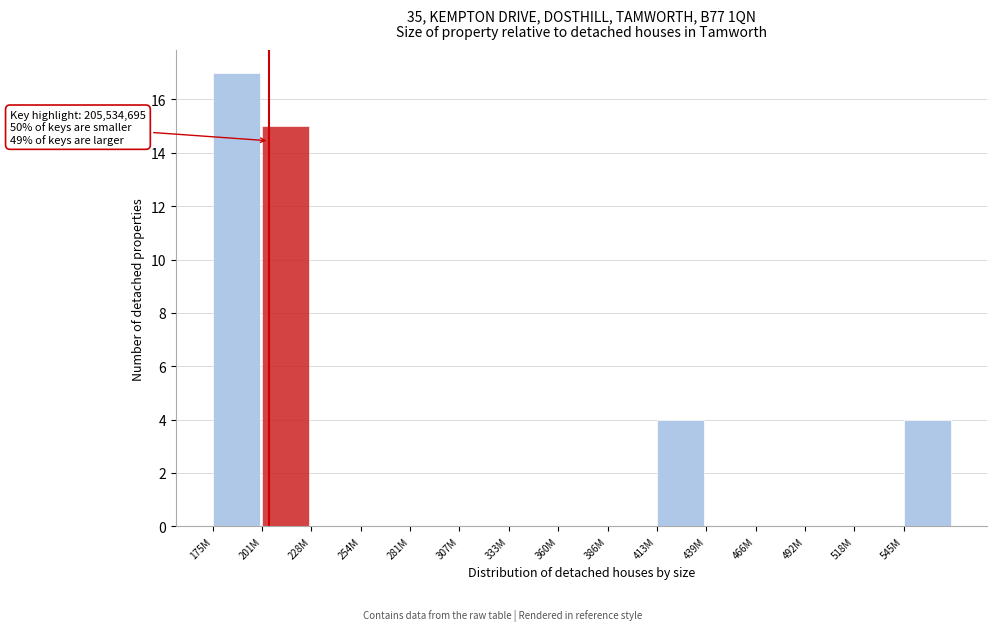

Reading left to right, extract all data points from this chart.

175M=17	201M=15	228M=0	254M=0	281M=0	307M=0	333M=0	360M=0	386M=0	413M=4	439M=0	466M=0	492M=0	518M=0	545M=4